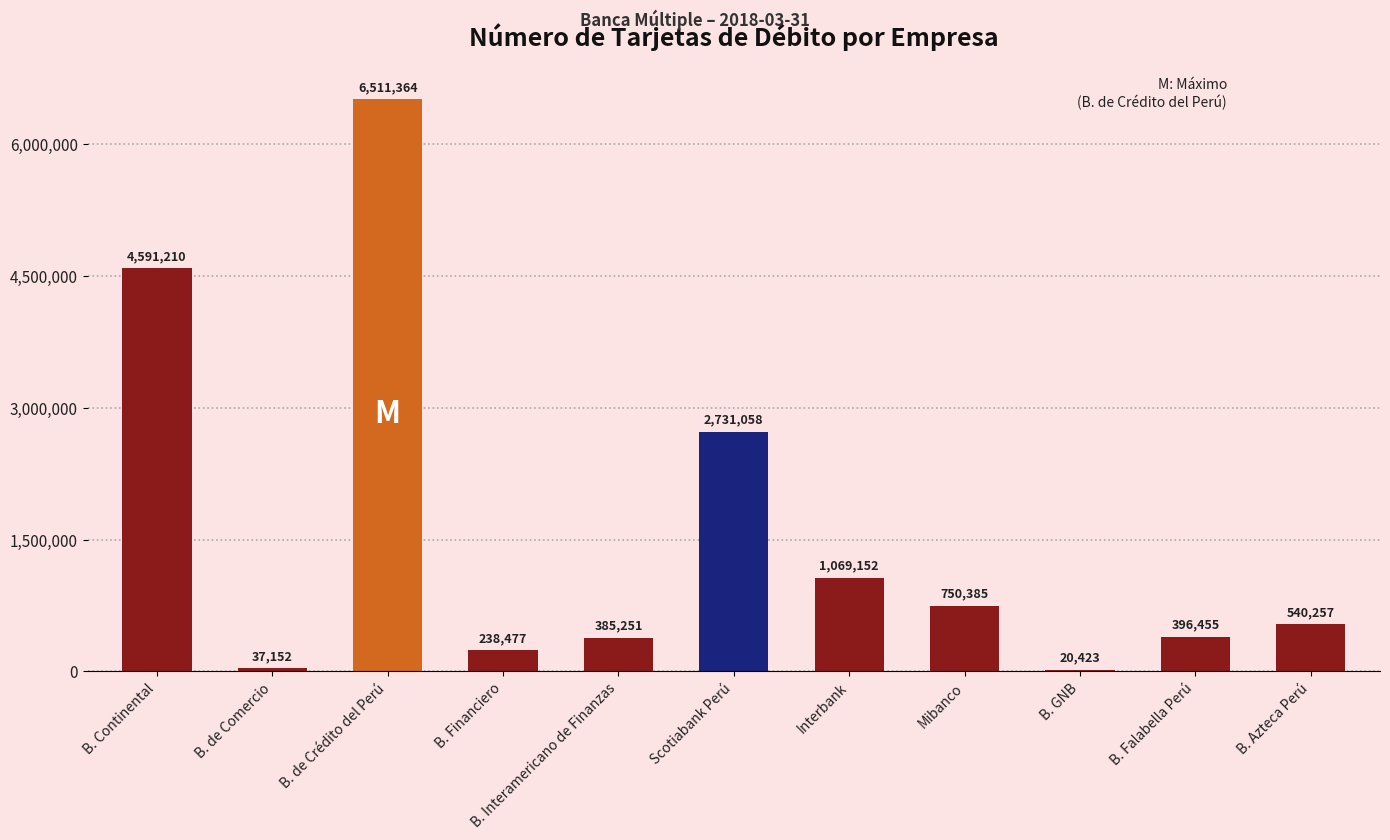

At which label is the value closest to 3265893?

Scotiabank Perú